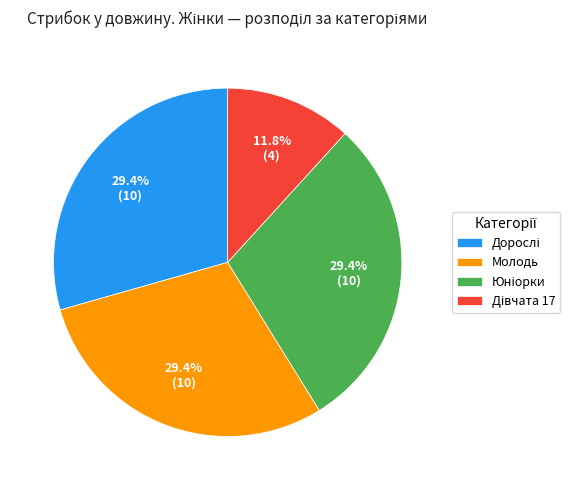

Is there any slice that represents more than half of the pie?

No